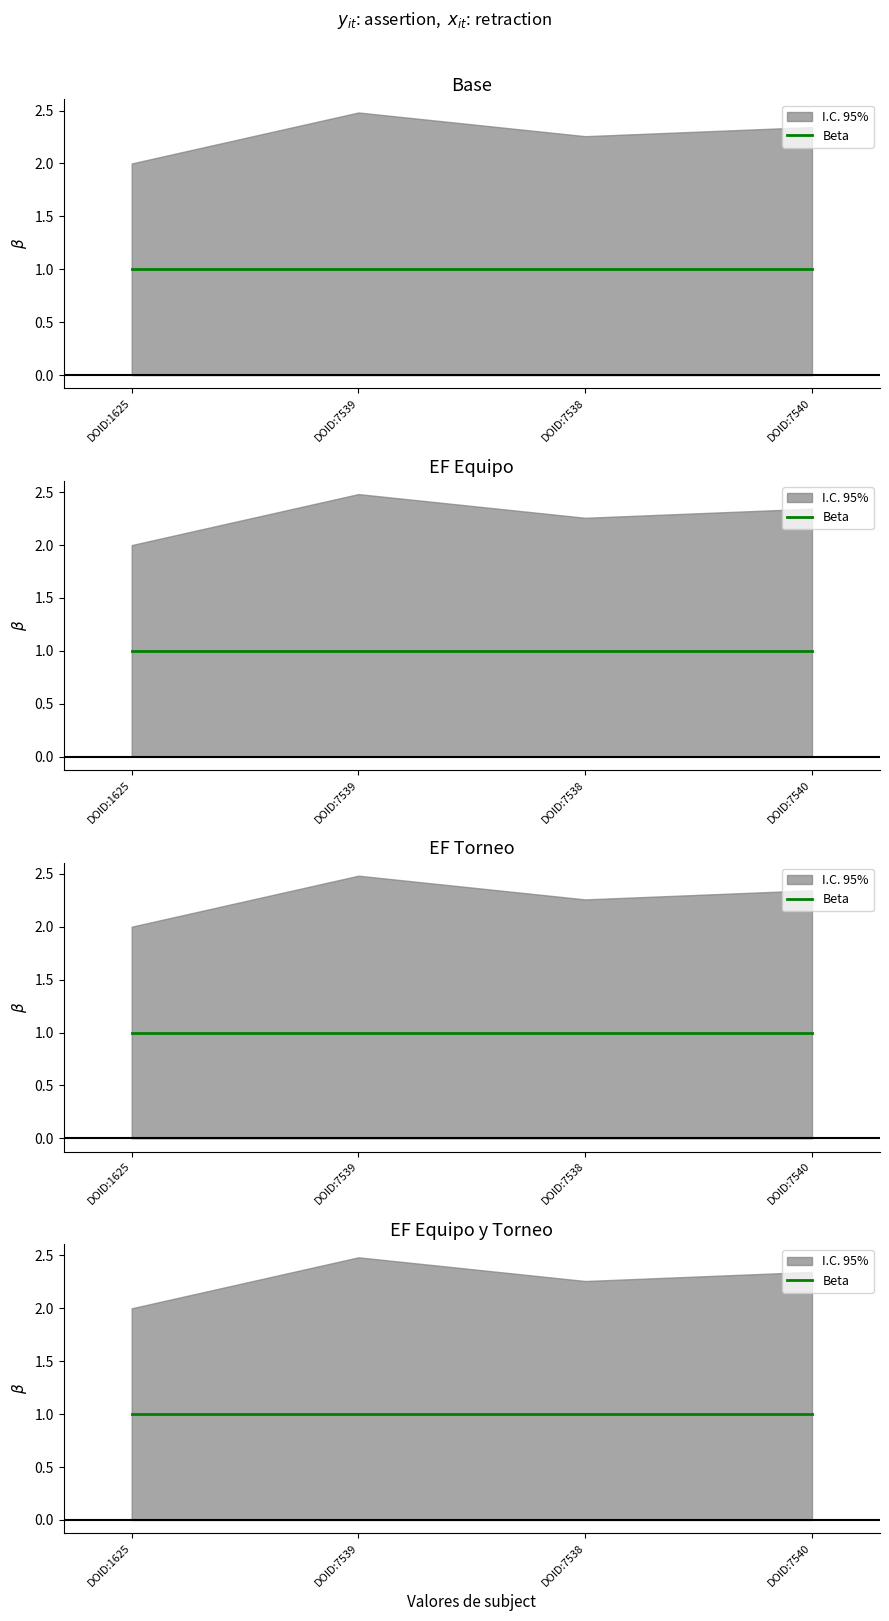

True or false: Beta and IC_lower cross at least once.

False